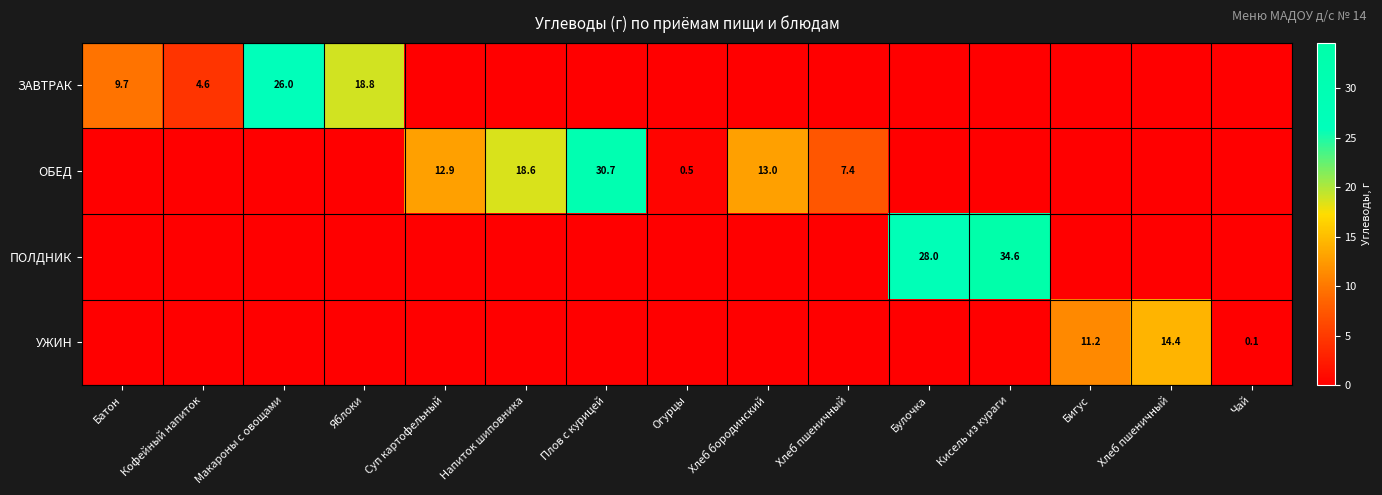

What is the spread (max minus min) of values at Хлеб пшеничный?

7.4